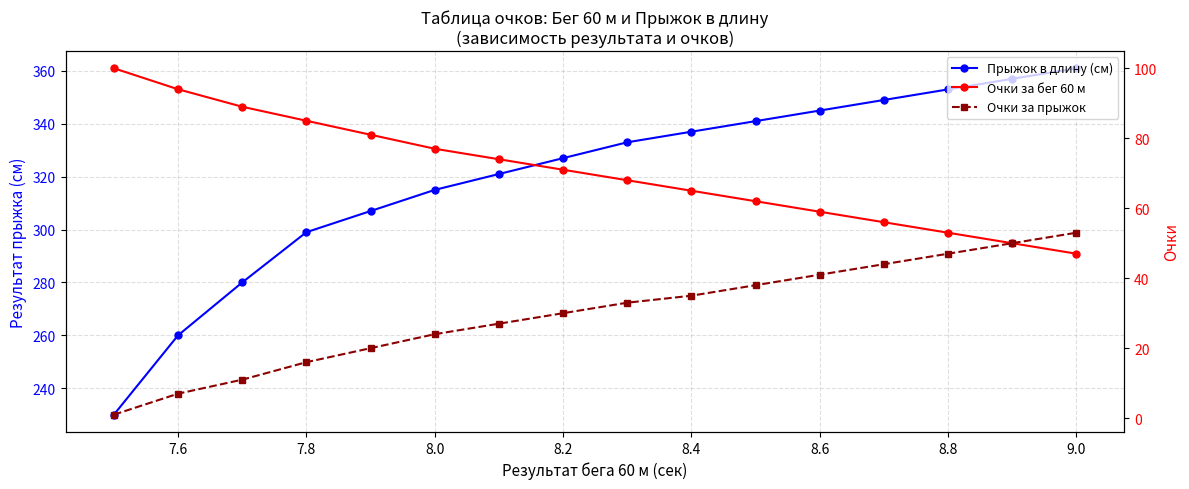

Which series has the widest spread of values?

Прыжок в длину (см)